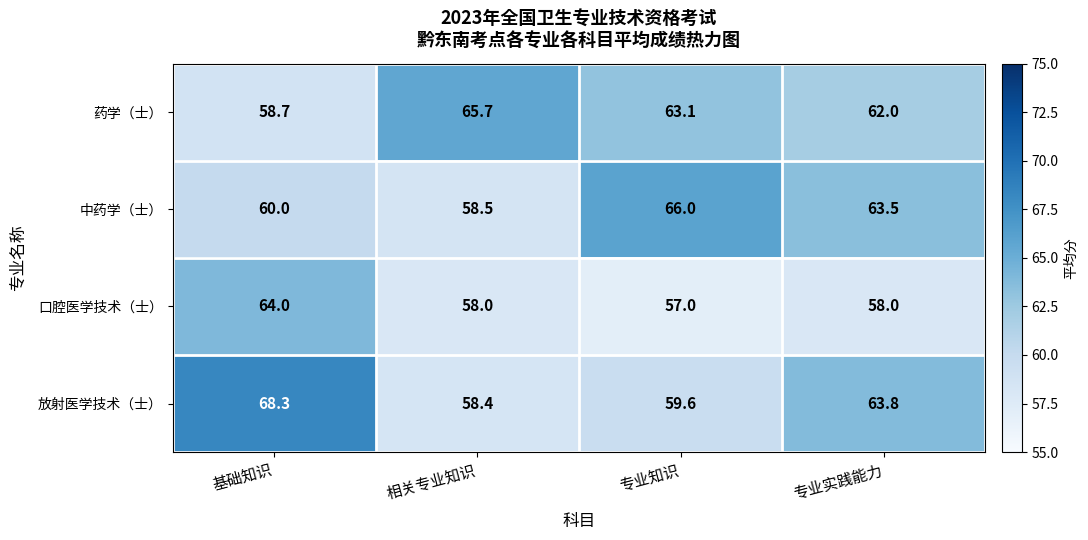

True or false: 药学（士） has a value of 95.7 at 专业实践能力.

False